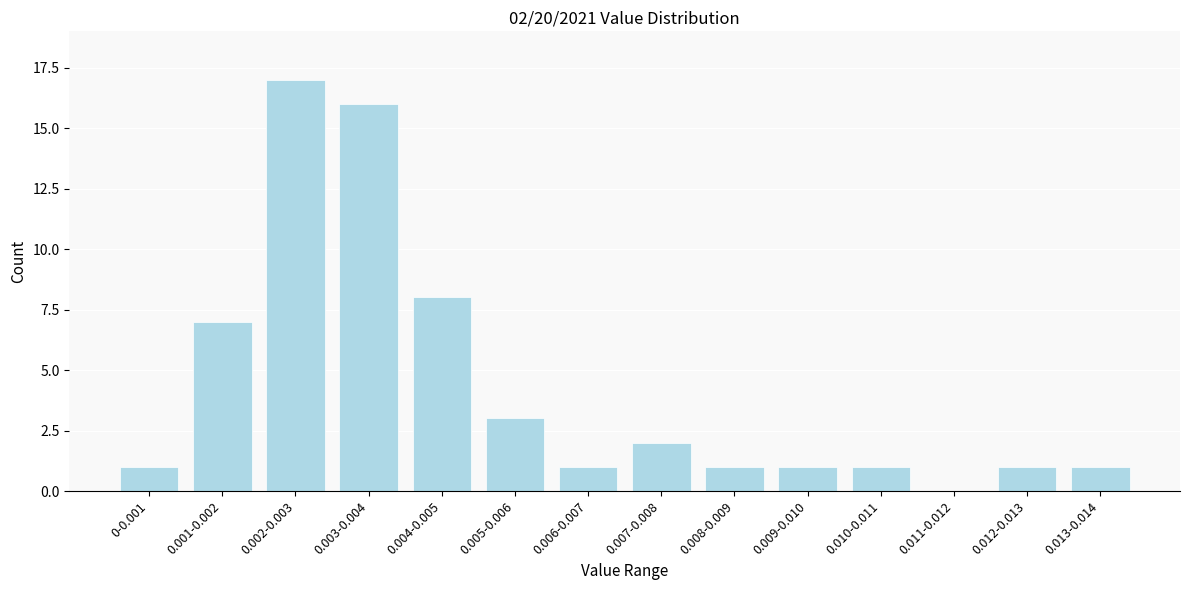

Reading right to left, list all the values displayed in this chart.

0.013-0.014=1	0.012-0.013=1	0.011-0.012=0	0.010-0.011=1	0.009-0.010=1	0.008-0.009=1	0.007-0.008=2	0.006-0.007=1	0.005-0.006=3	0.004-0.005=8	0.003-0.004=16	0.002-0.003=17	0.001-0.002=7	0-0.001=1